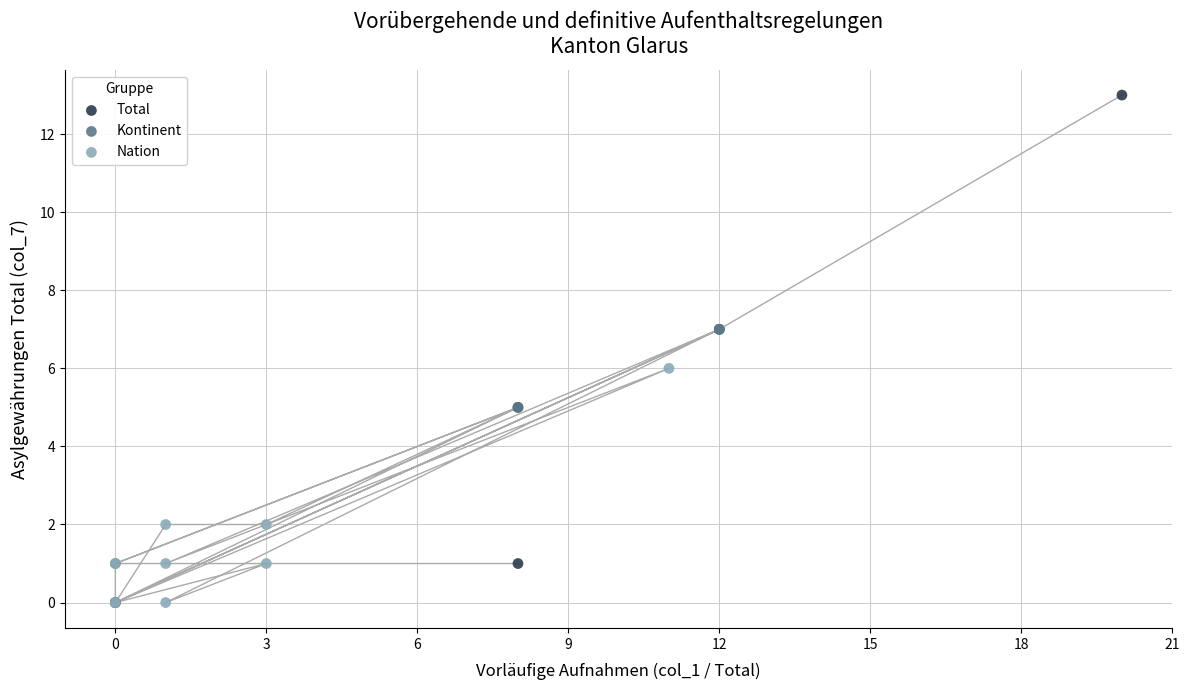

Which series has the largest Y range (max minus min)?

Total